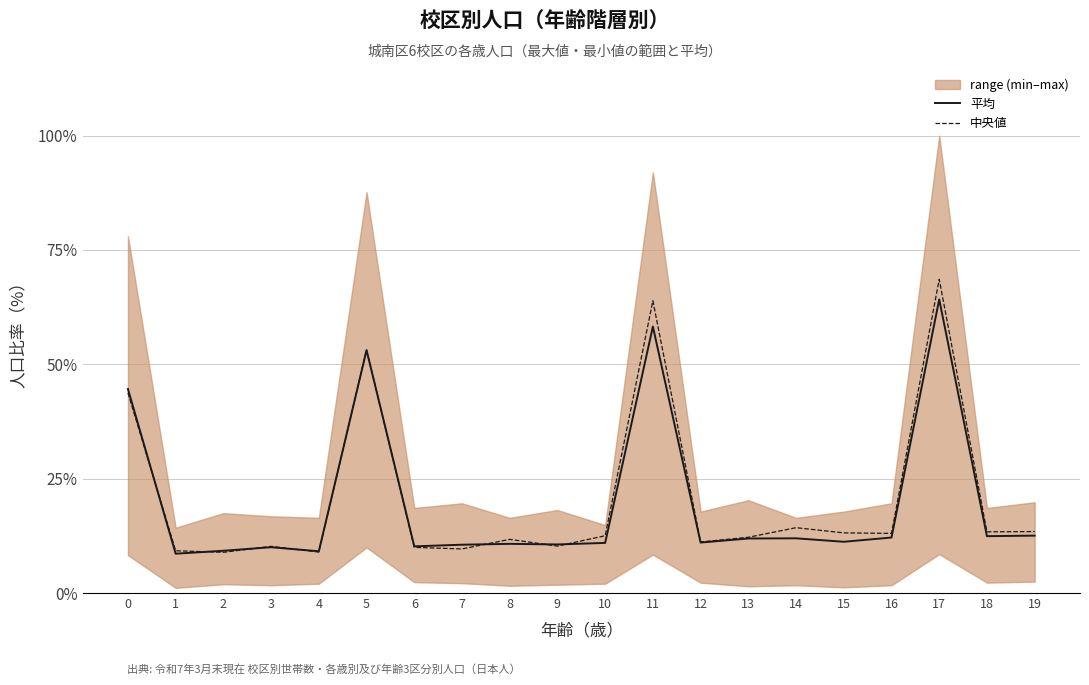

Is the value of 平均 at 0 greater than the value of 中央値 at 8?

Yes